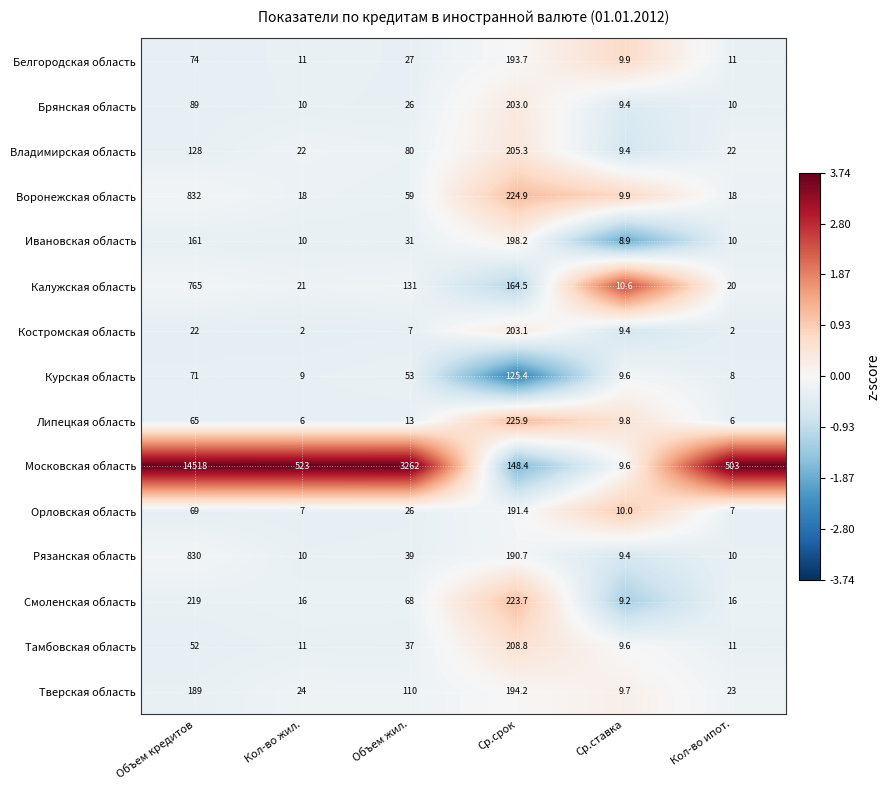

Which series has the largest total across all categories?

Московская область